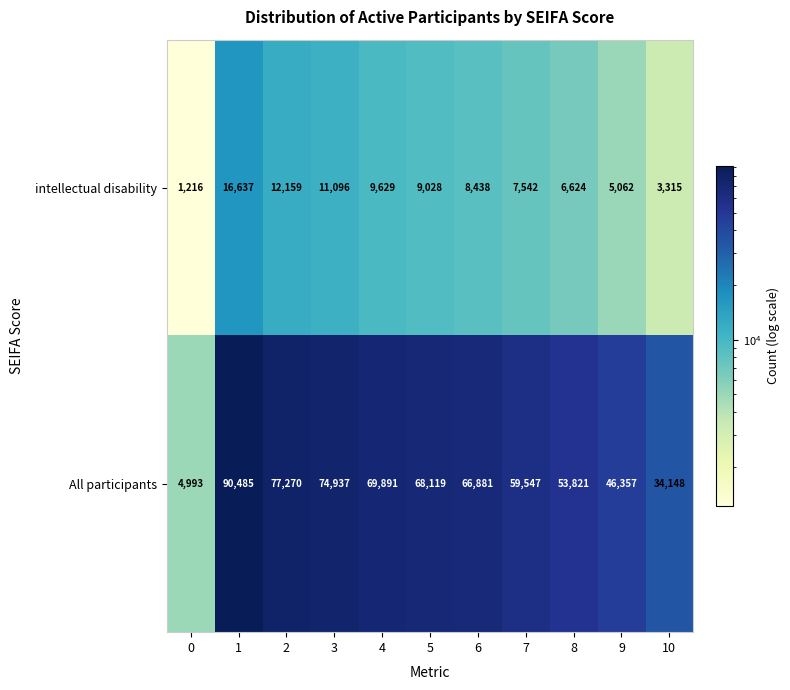

Rank the series by their maximum value, from highest to lowest.

All participants, intellectual disability